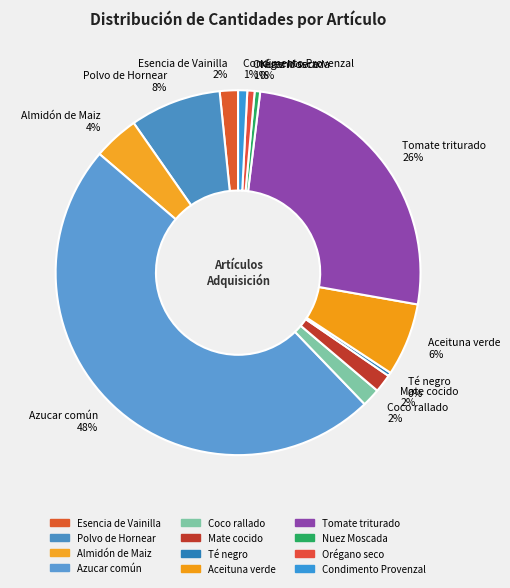

Is the sum of Nuez Moscada and Orégano seco greater than half?

No